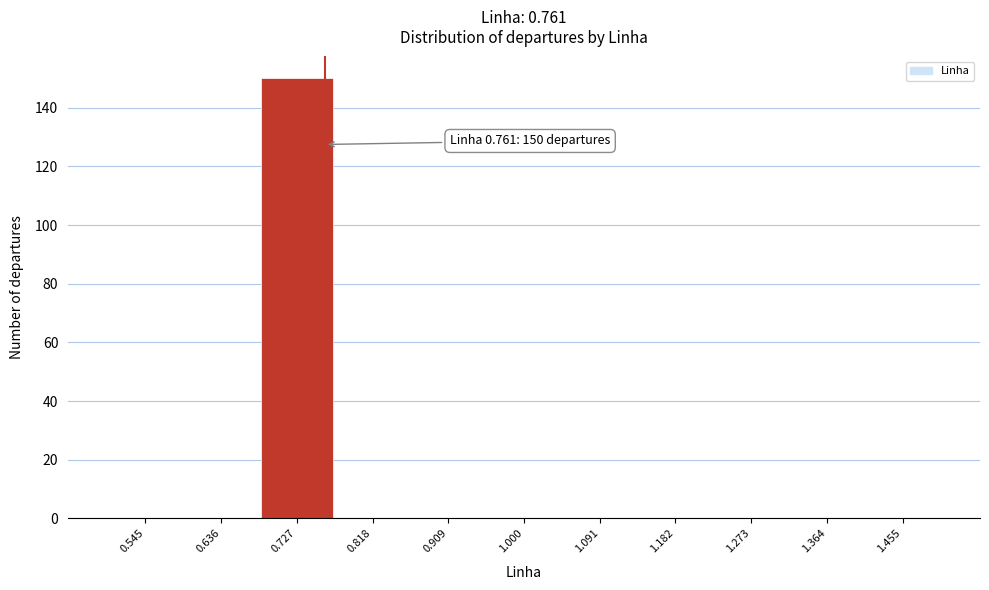

Which range on the x-axis has the tallest bar?

0.68 to 0.77